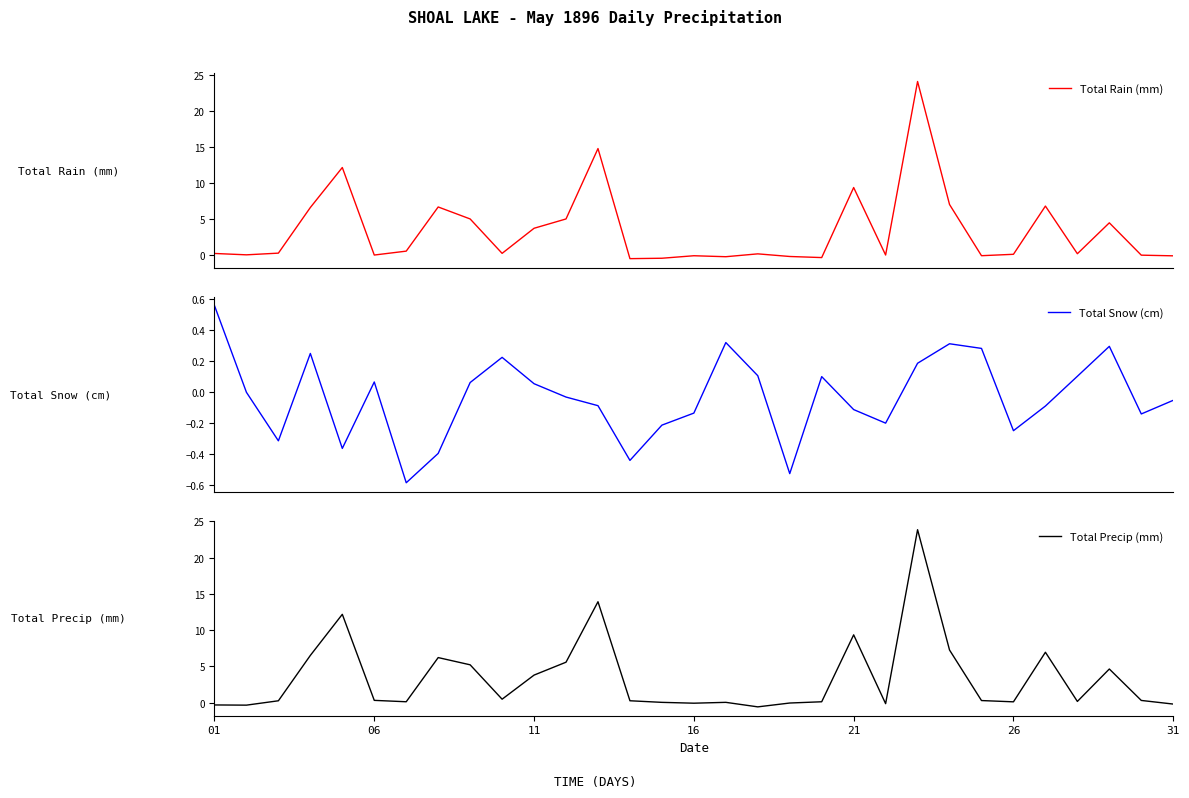

Is it true that Total Precip (mm) equals -0.3 at 01?

True